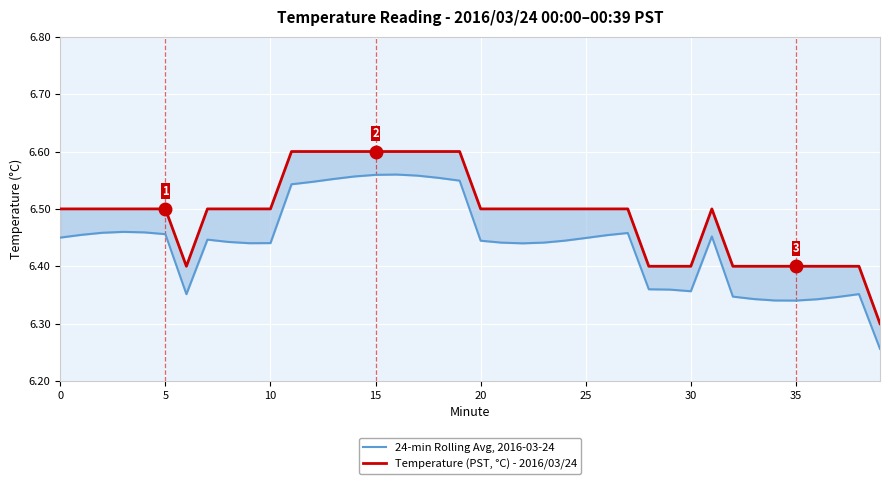

At which label does 24-min Rolling Avg, 2016-03-24 reach its minimum?

39